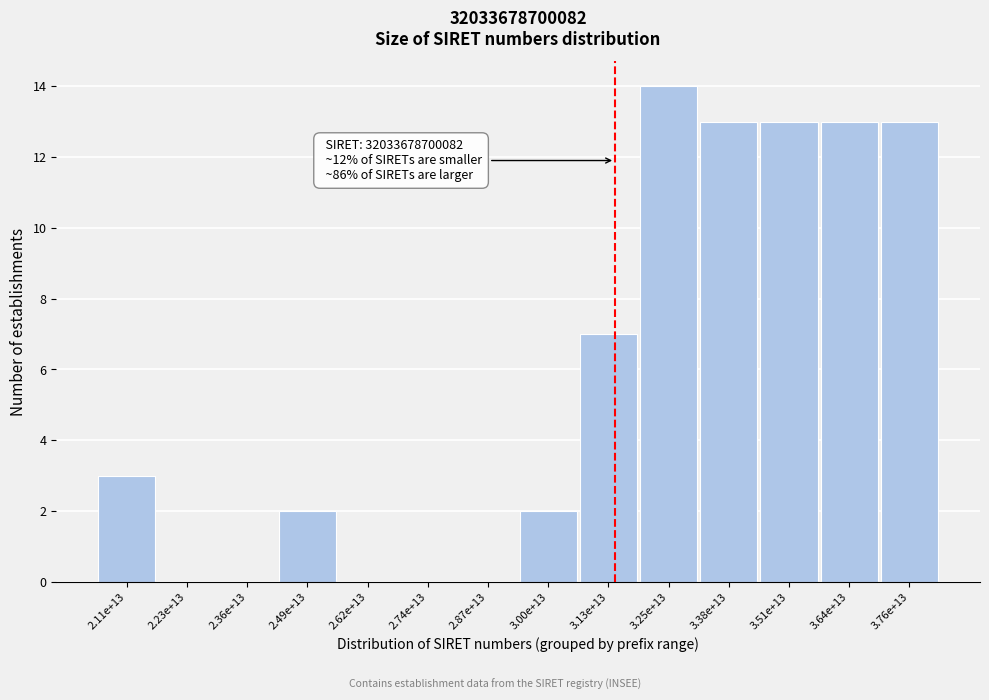

Reading left to right, list all the values displayed in this chart.

2.11e+13=3	2.23e+13=0	2.36e+13=0	2.49e+13=2	2.62e+13=0	2.74e+13=0	2.87e+13=0	3.00e+13=2	3.13e+13=7	3.25e+13=14	3.38e+13=13	3.51e+13=13	3.64e+13=13	3.76e+13=13